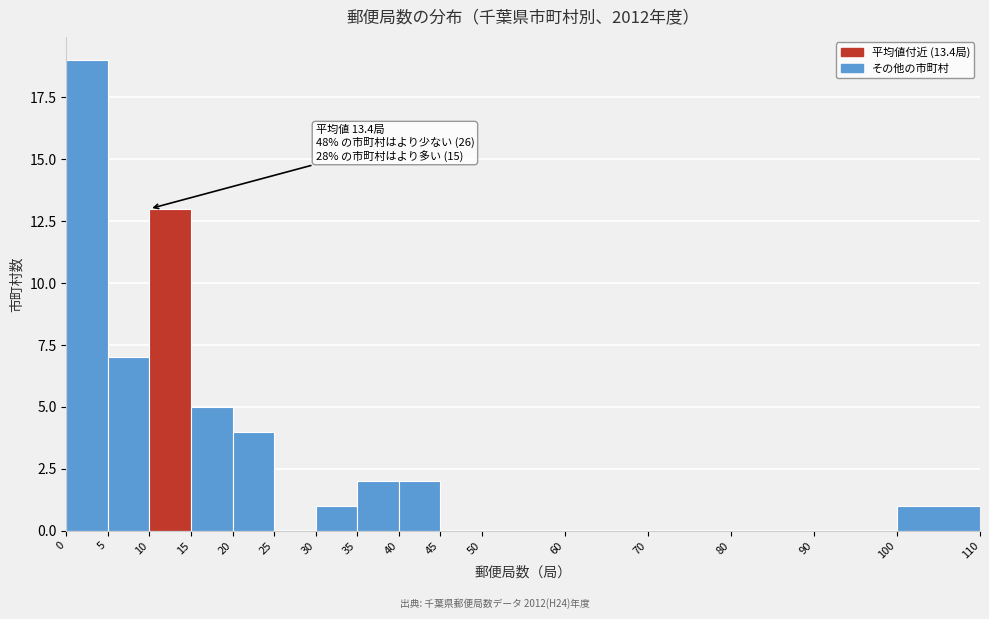

Over which range of the x-axis is the bar tallest?

0 to 5